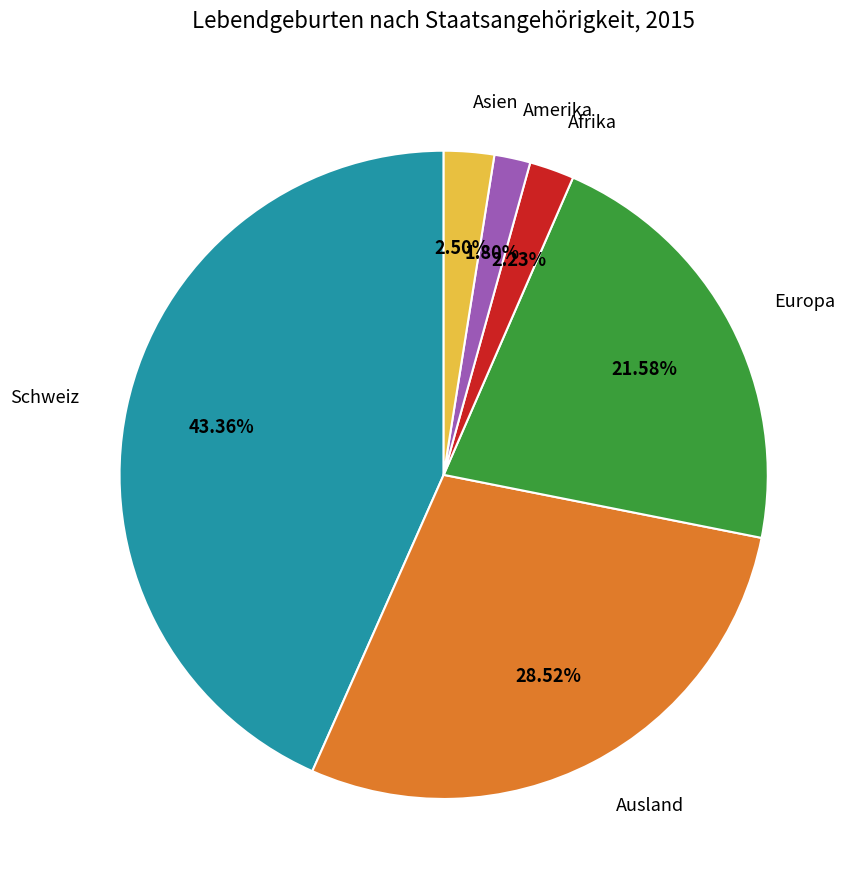

How many segments does this pie chart have?

6